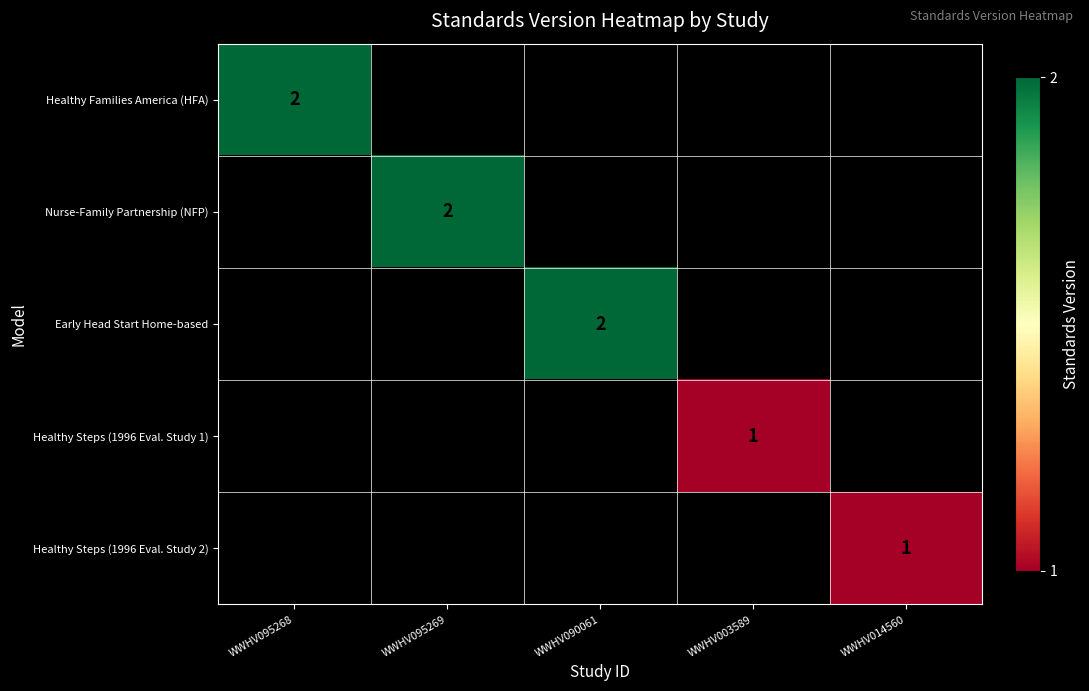

What is the maximum value shown in the chart?

2.0